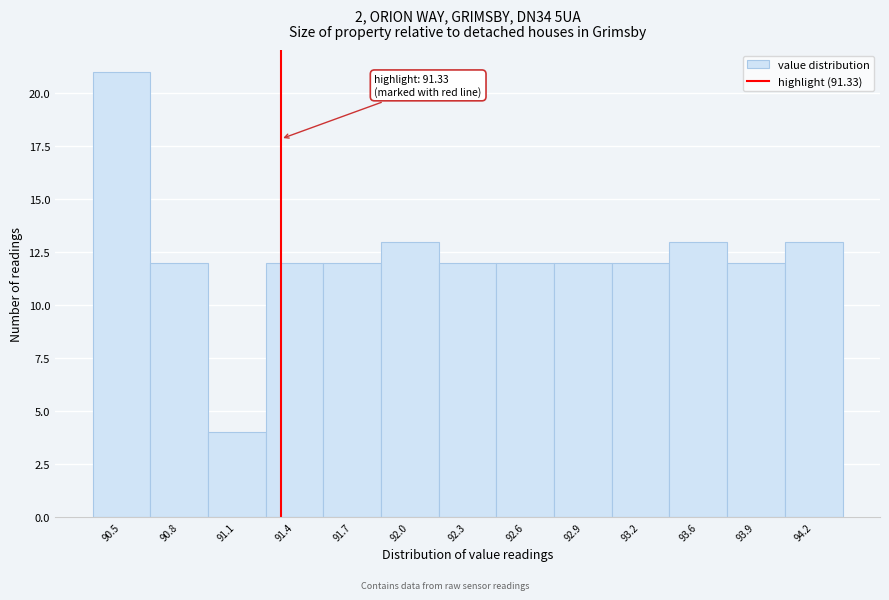

Reading left to right, transcribe all the data shown in this chart.

21	12	4	12	12	13	12	12	12	12	13	12	13